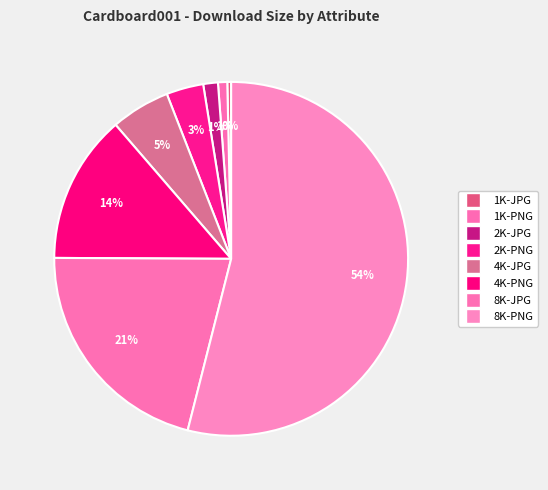

What portion of the pie excludes 1K-PNG?

99.2%